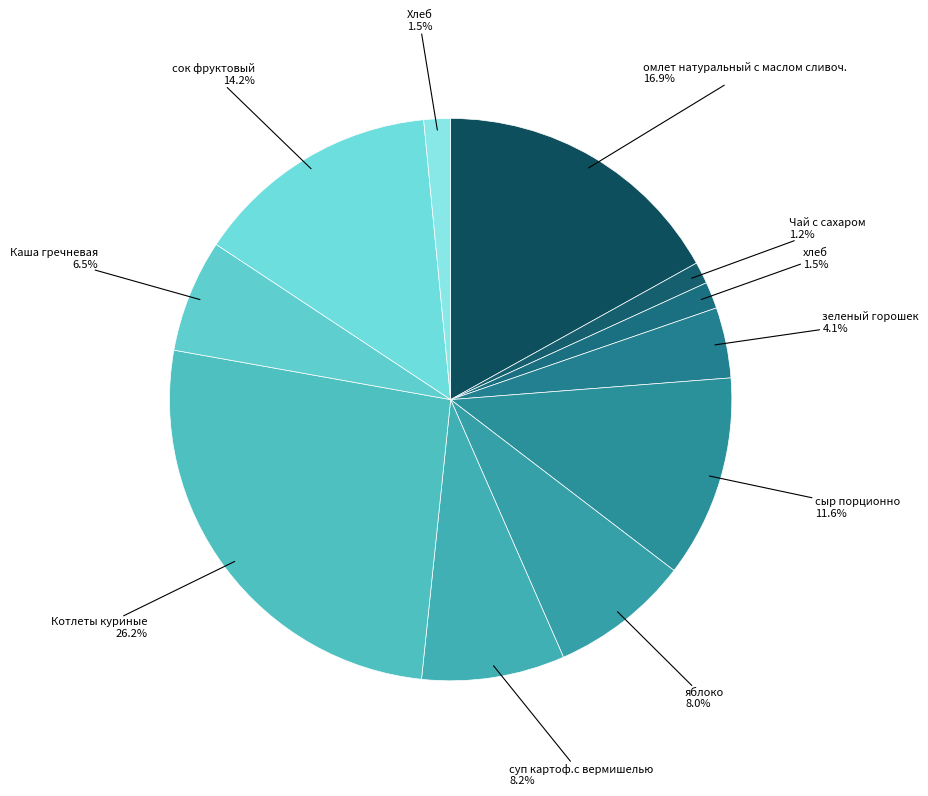

Count the number of slices in the pie.

11